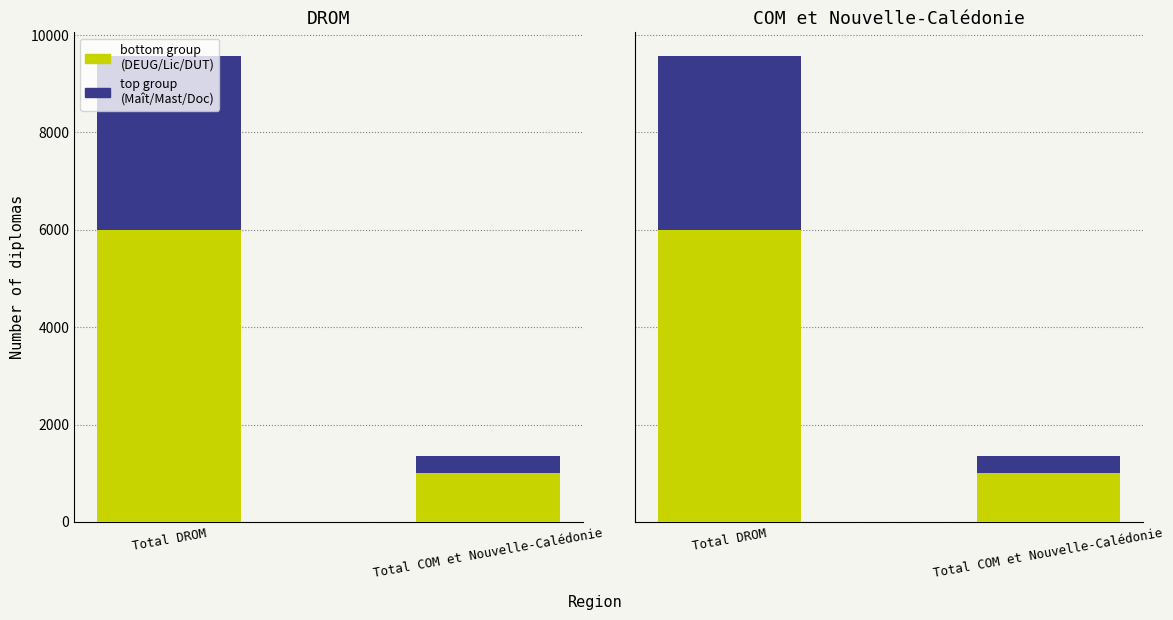

Rank the series at Total DROM from lowest to highest value.

Maîtrises/Masters/Doctorats, DEUG/Licences/DUT